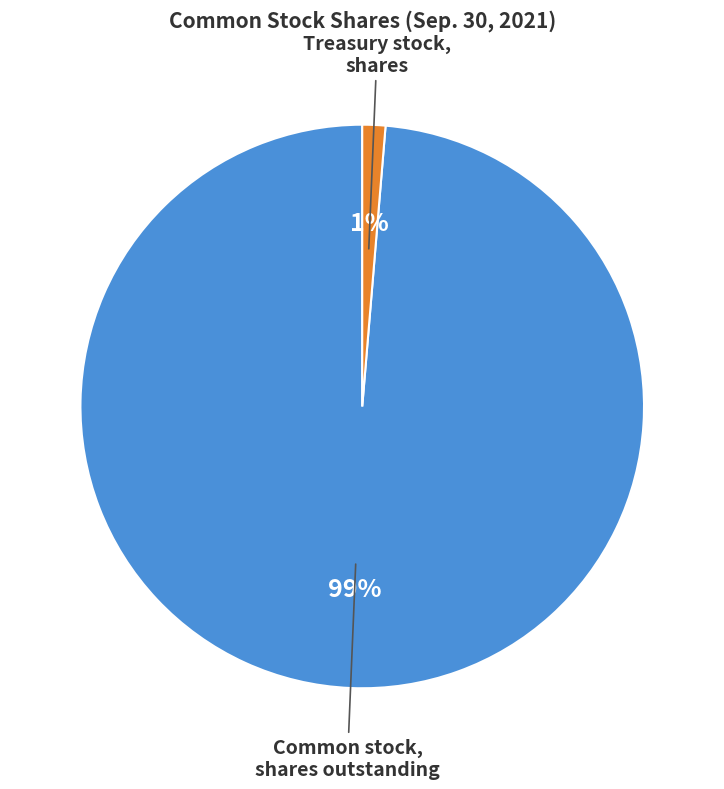

To the nearest percent, what is the average slice percentage?

50%